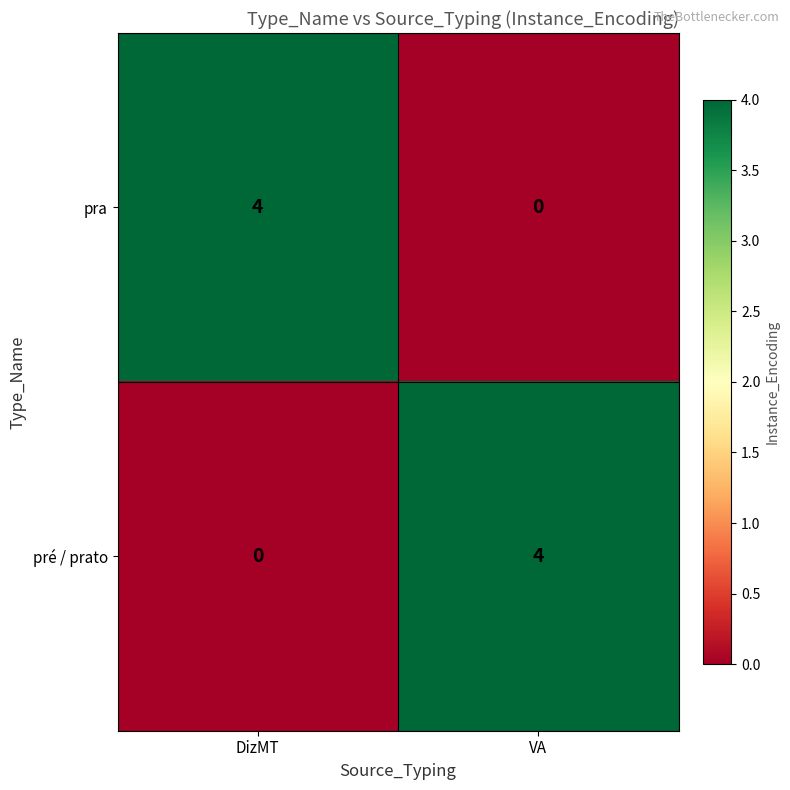

The pra series shows 1 at DizMT. True or false?

False